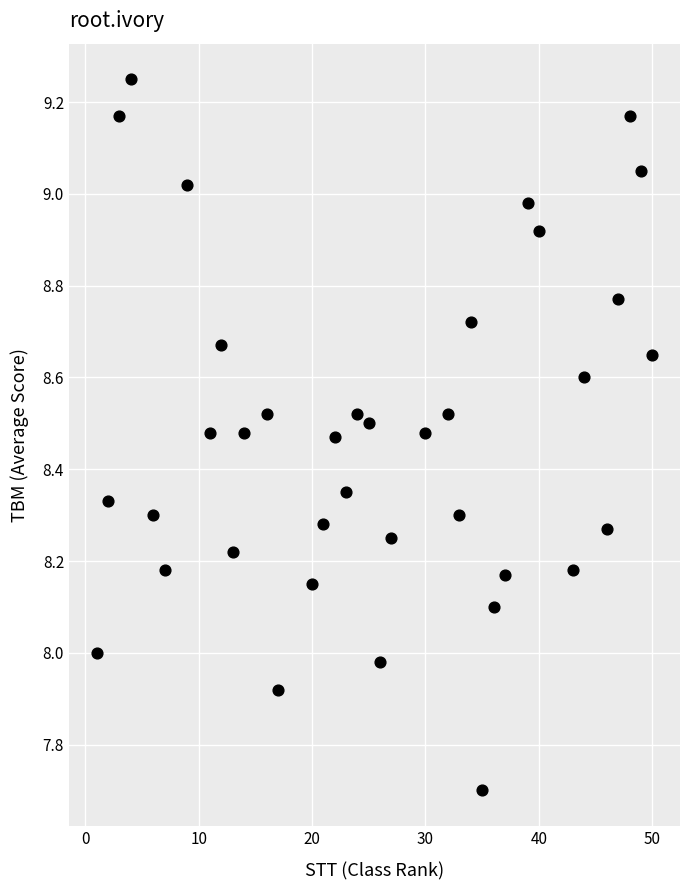

What is the range of X values (max minus min)?

49.0